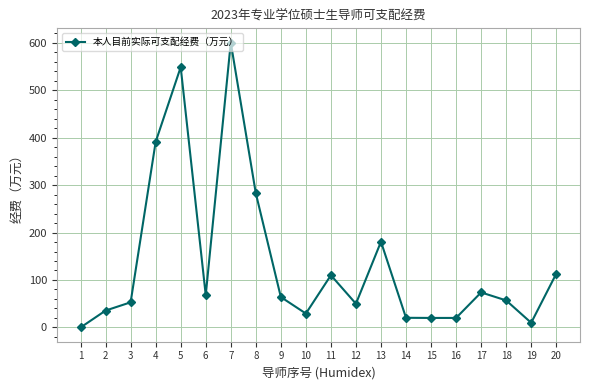

Is it true that the value at 8 is 282.8?

True